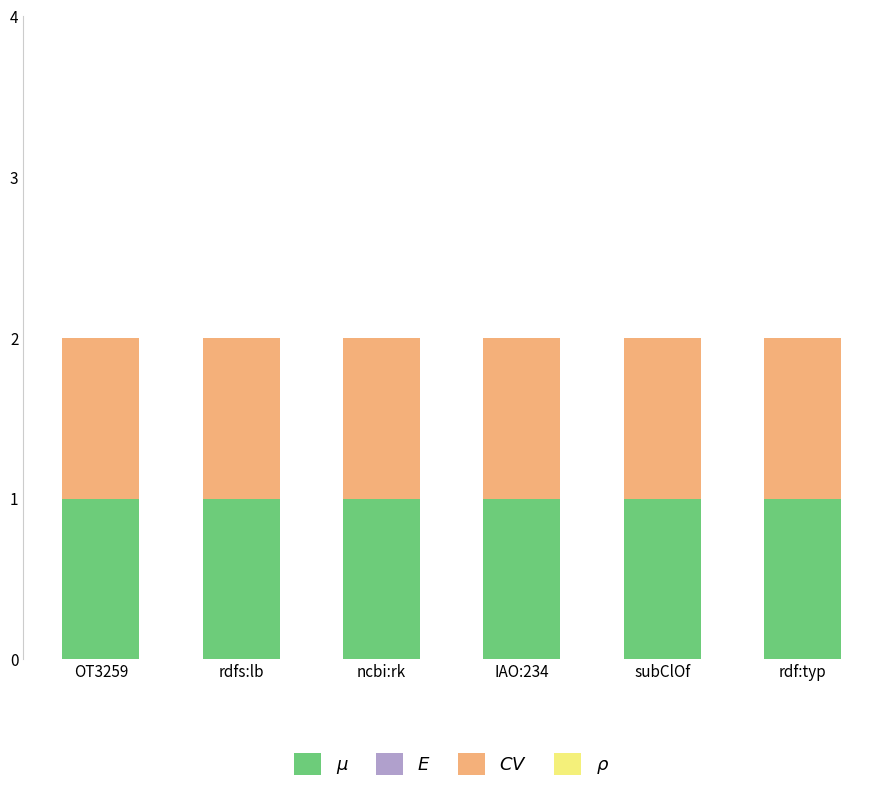

Reading left to right, what are all the values shown in this chart?

$\mu$: OT3259=1	rdfs:lb=1	ncbi:rk=1	IAO:234=1	subClOf=1	rdf:typ=1
$E$: OT3259=0	rdfs:lb=0	ncbi:rk=0	IAO:234=0	subClOf=0	rdf:typ=0
$CV$: OT3259=1	rdfs:lb=1	ncbi:rk=1	IAO:234=1	subClOf=1	rdf:typ=1
$\rho$: OT3259=0	rdfs:lb=0	ncbi:rk=0	IAO:234=0	subClOf=0	rdf:typ=0